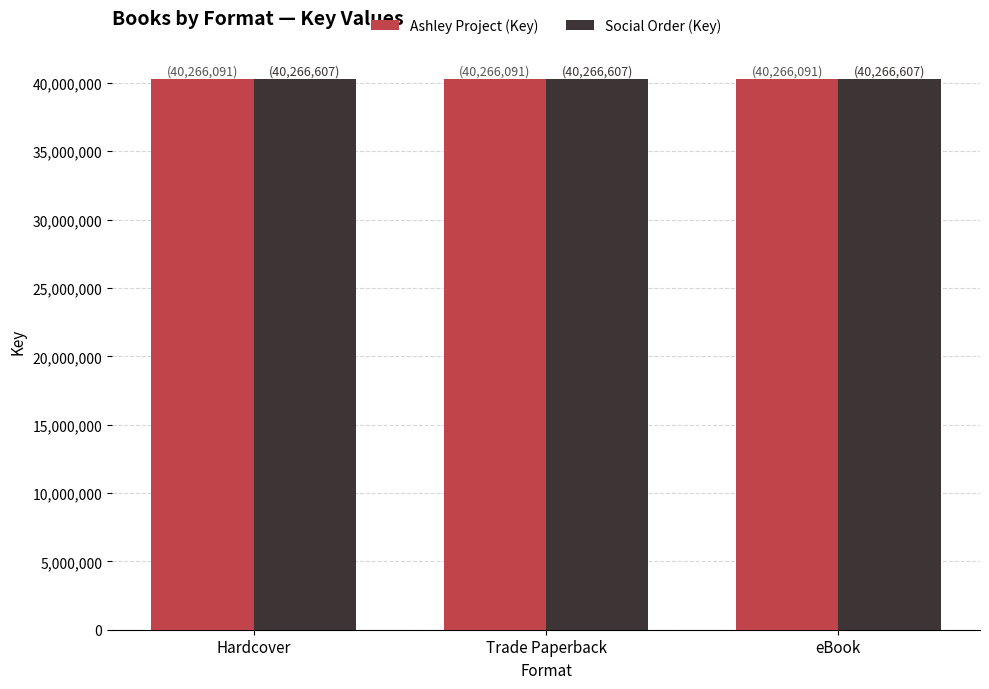

What is the total value across all series at eBook?

80532698